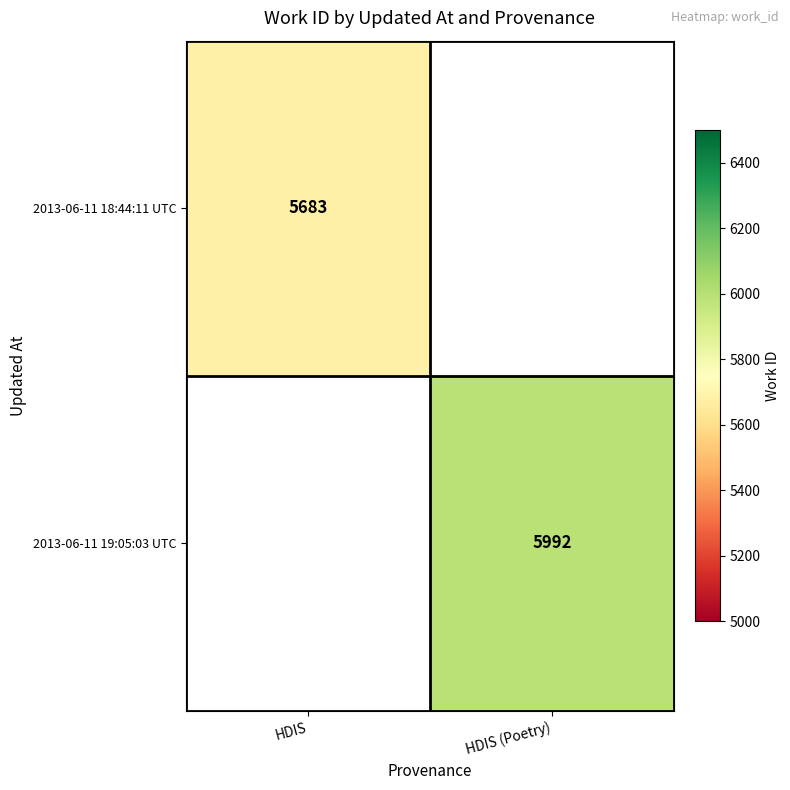

Is it true that 2013-06-11 18:44:11 UTC equals 5683 at HDIS?

True